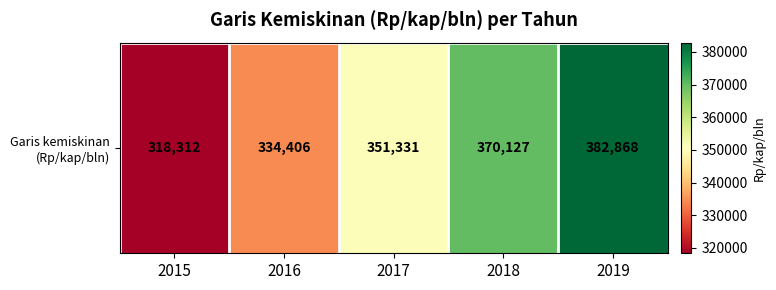

Which label corresponds to the smallest value in the chart?

2015